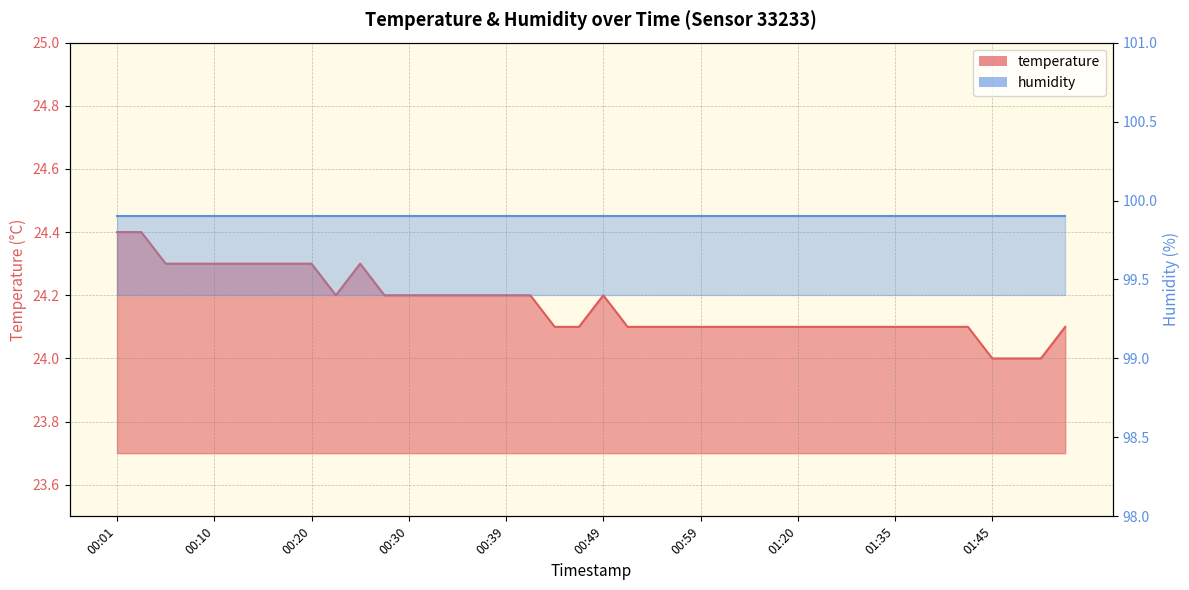

What is the smallest value displayed?

24.0